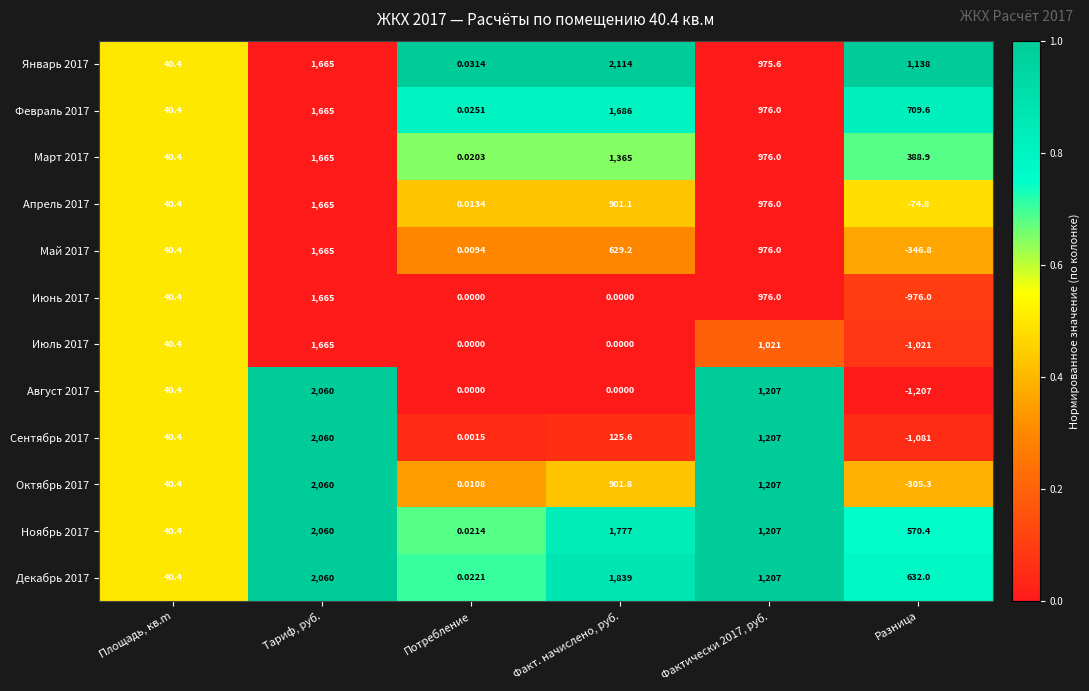

What is the greatest value displayed?

2114.0